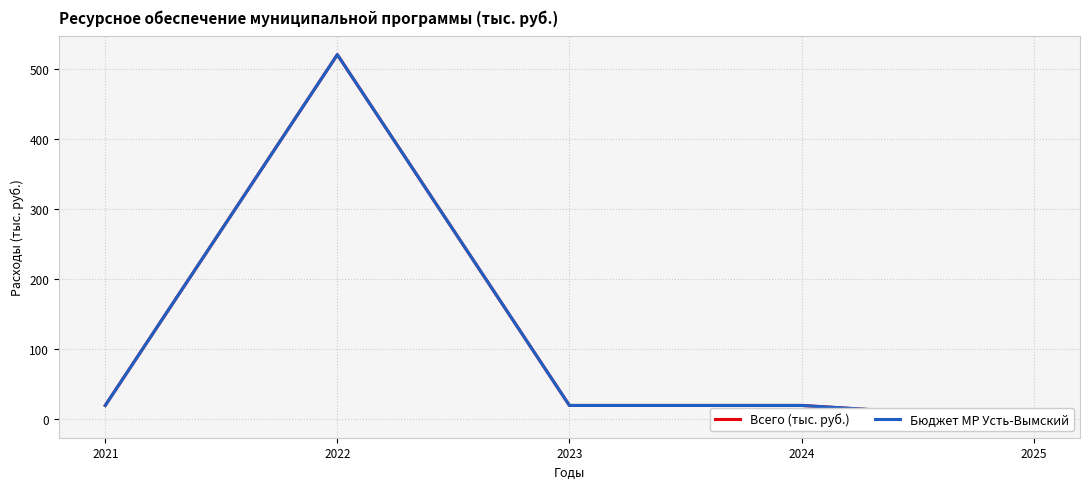

True or false: Всего (тыс. руб.) has more than 1 points higher than both neighbors.

False